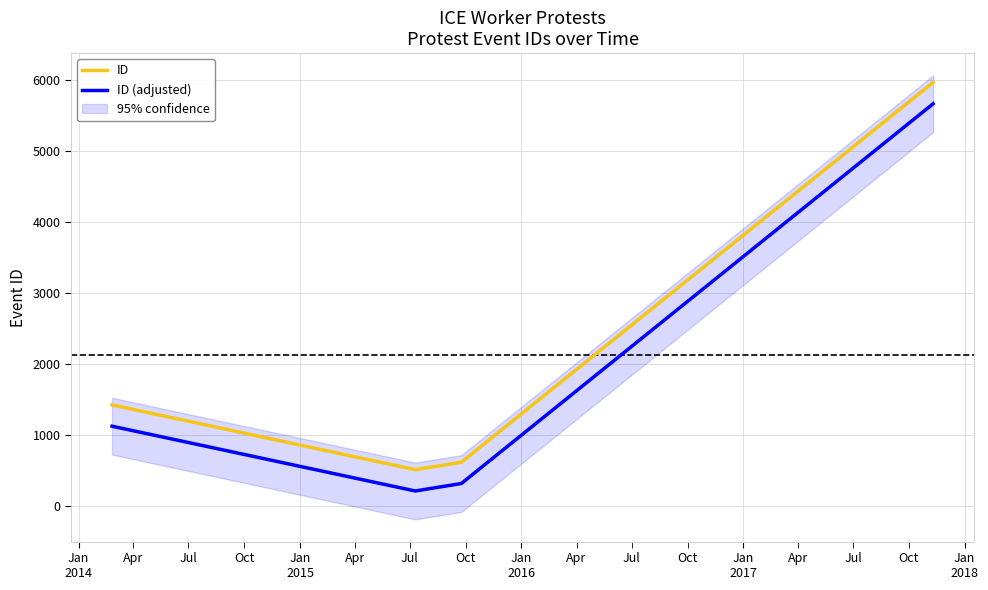

What is the minimum value for ID?

517